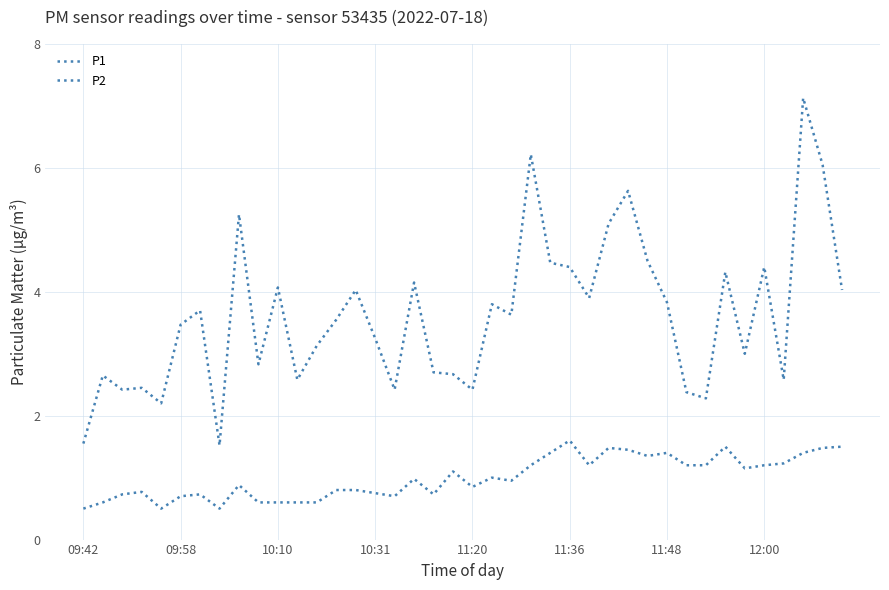

What is the smallest value displayed?

0.5